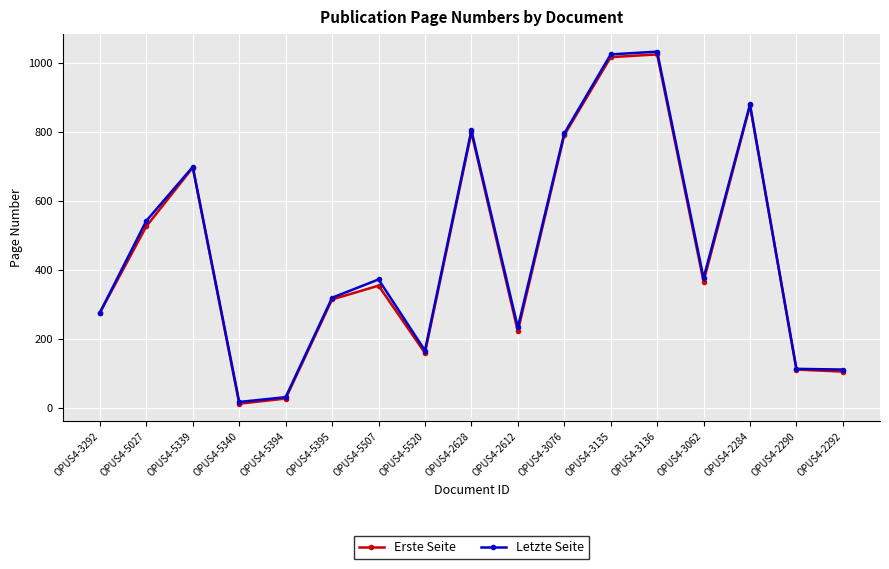

What is the label of the 6th point from the right?

OPUS4-3135